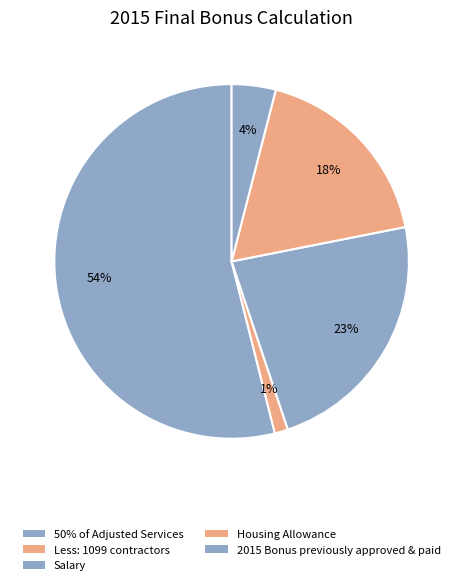

Count the number of slices in the pie.

5